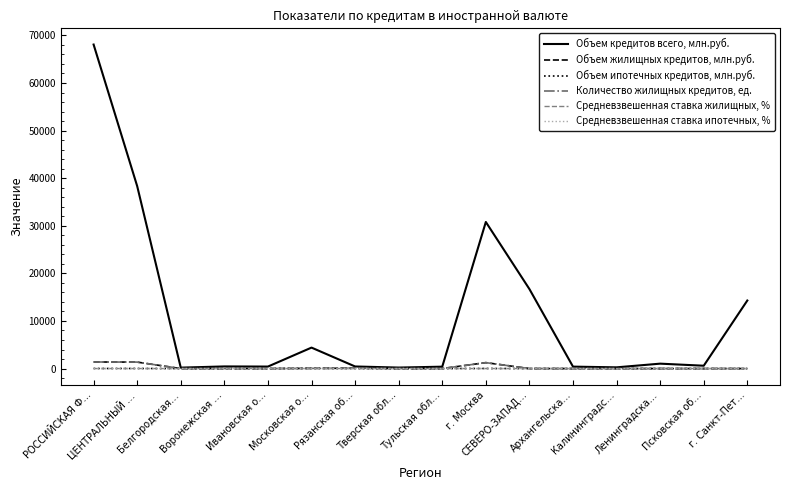

Does the chart have visible grid lines?

No